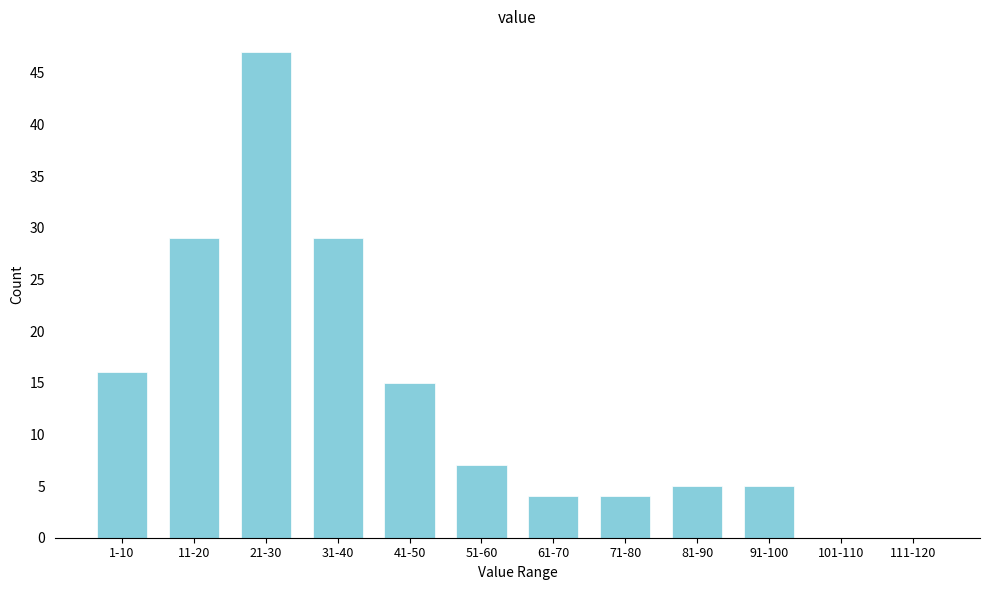

Reading left to right, list all the values displayed in this chart.

1-10=16	11-20=29	21-30=47	31-40=29	41-50=15	51-60=7	61-70=4	71-80=4	81-90=5	91-100=5	101-110=0	111-120=0